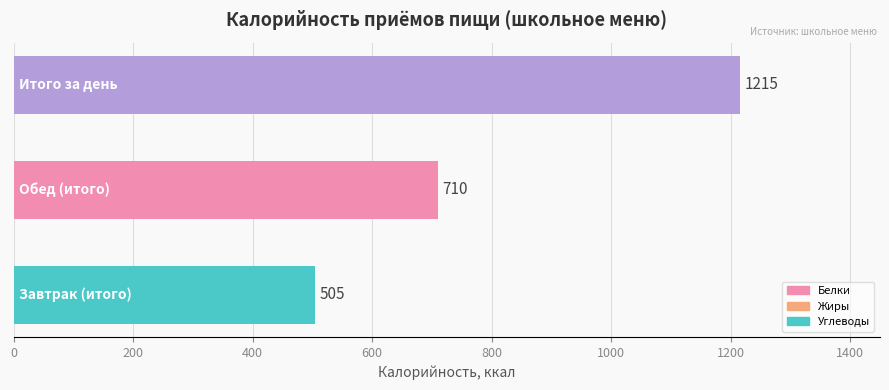

Reading top to bottom, list all the values displayed in this chart.

1215	710	505